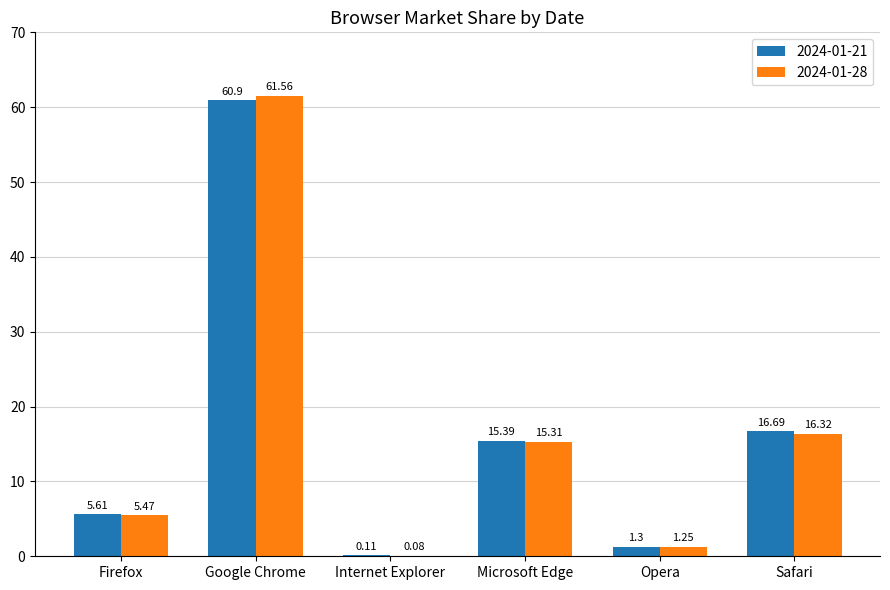

How many groups of bars are there?

6